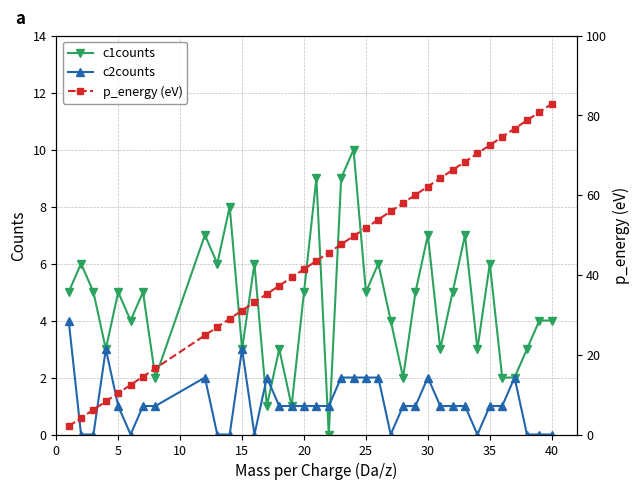

Is it true that c1counts equals 2 at 15?

False